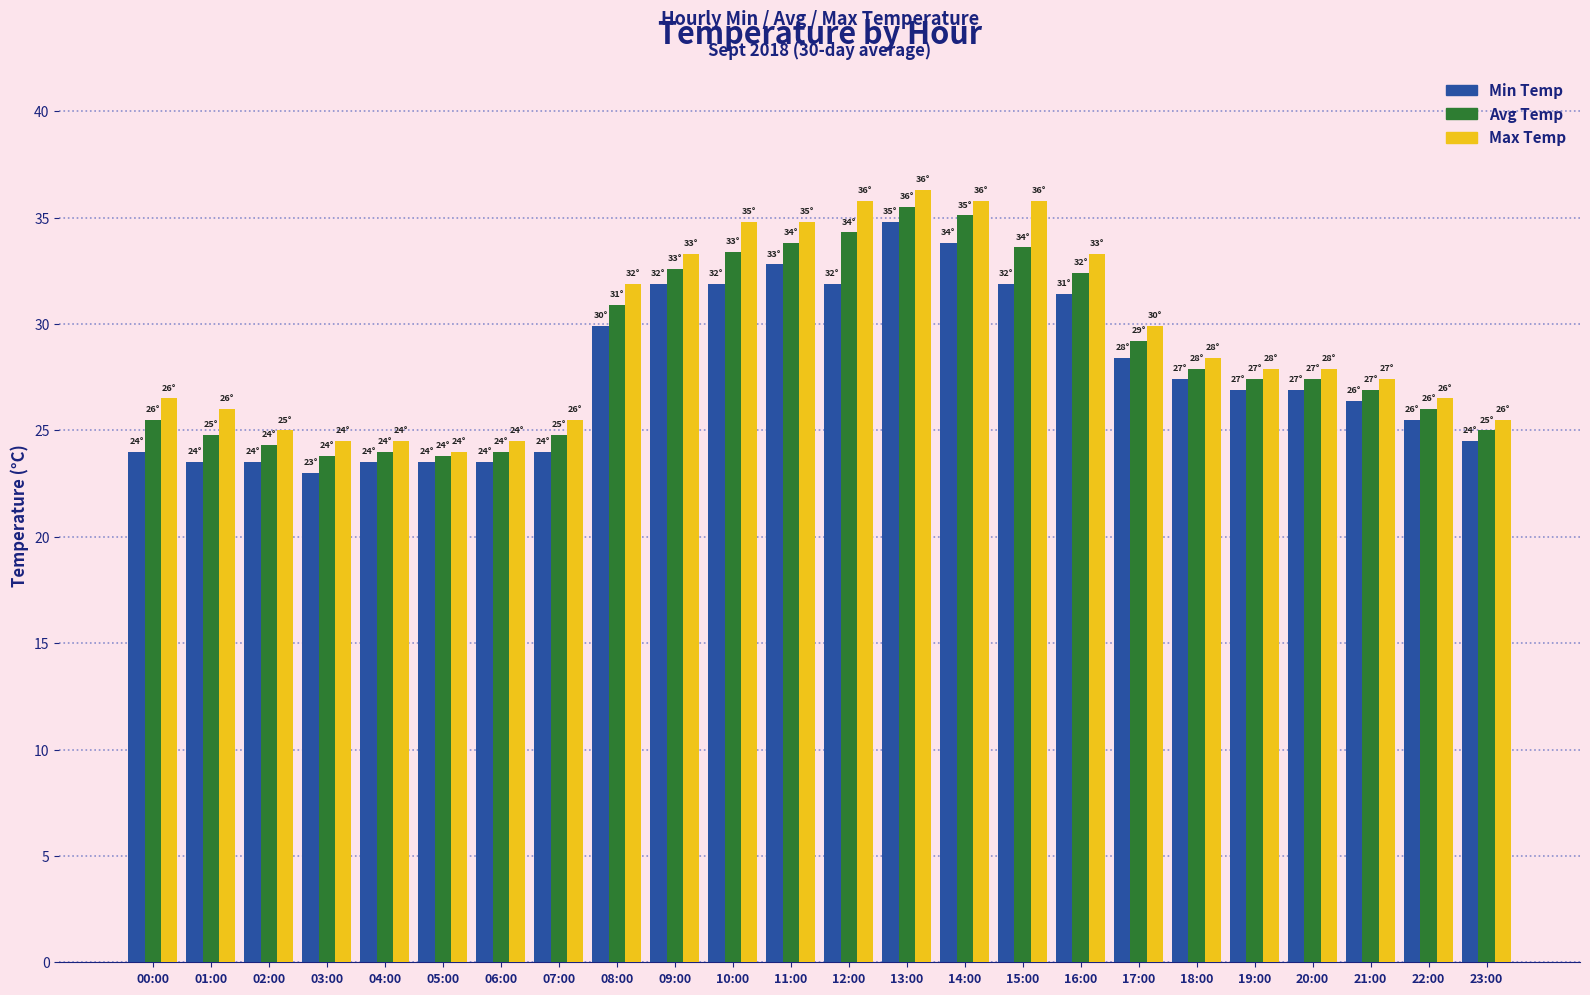

Reading left to right, list all the values displayed in this chart.

Min Temp: 00:00=24.0	01:00=23.5	02:00=23.5	03:00=23.0	04:00=23.5	05:00=23.5	06:00=23.5	07:00=24.0	08:00=29.9	09:00=31.9	10:00=31.9	11:00=32.8	12:00=31.9	13:00=34.8	14:00=33.8	15:00=31.9	16:00=31.4	17:00=28.4	18:00=27.4	19:00=26.9	20:00=26.9	21:00=26.4	22:00=25.5	23:00=24.5
Avg Temp: 00:00=25.5	01:00=24.8	02:00=24.3	03:00=23.8	04:00=24.0	05:00=23.8	06:00=24.0	07:00=24.8	08:00=30.9	09:00=32.6	10:00=33.4	11:00=33.8	12:00=34.3	13:00=35.5	14:00=35.1	15:00=33.6	16:00=32.4	17:00=29.2	18:00=27.9	19:00=27.4	20:00=27.4	21:00=26.9	22:00=26.0	23:00=25.0
Max Temp: 00:00=26.5	01:00=26.0	02:00=25.0	03:00=24.5	04:00=24.5	05:00=24.0	06:00=24.5	07:00=25.5	08:00=31.9	09:00=33.3	10:00=34.8	11:00=34.8	12:00=35.8	13:00=36.3	14:00=35.8	15:00=35.8	16:00=33.3	17:00=29.9	18:00=28.4	19:00=27.9	20:00=27.9	21:00=27.4	22:00=26.5	23:00=25.5